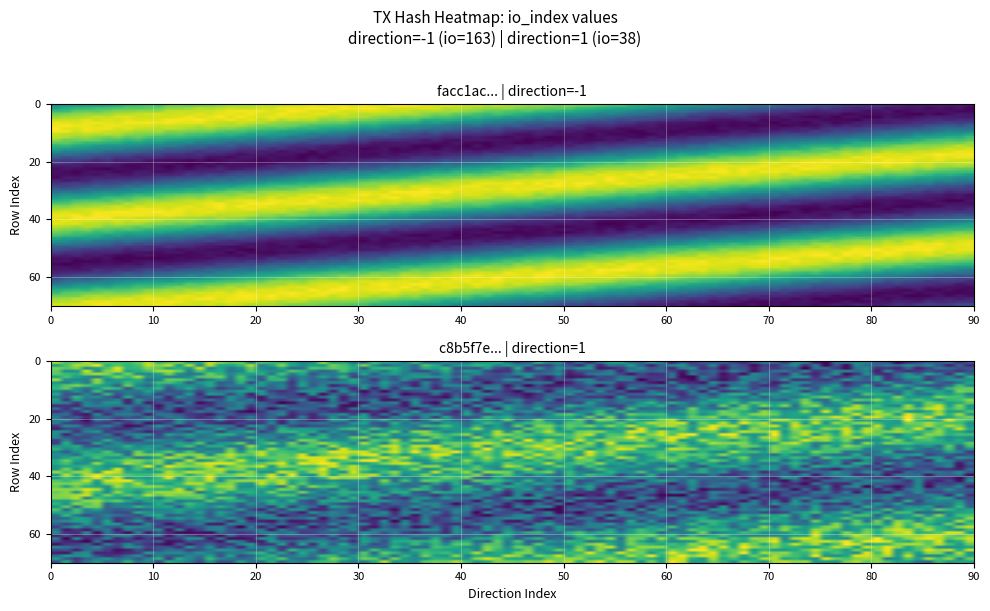

Reading left to right, what are all the values shown in this chart?

facc1ac10d3bb2a941be6d17b69457f4d1225ed: -1	163
c8b5f7e016711080710a29ae8543c2ea3aafe87: 1	38